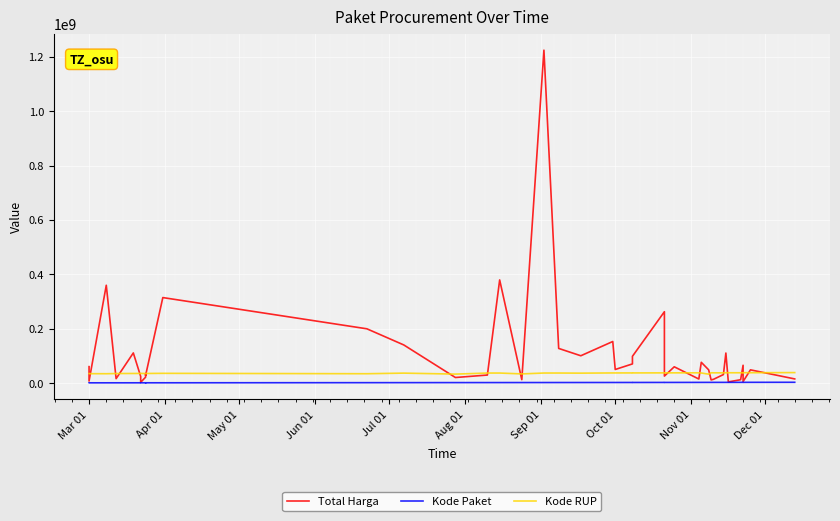

Is the value of Kode Paket at 16 greater than the value of Total Harga at 38?

No